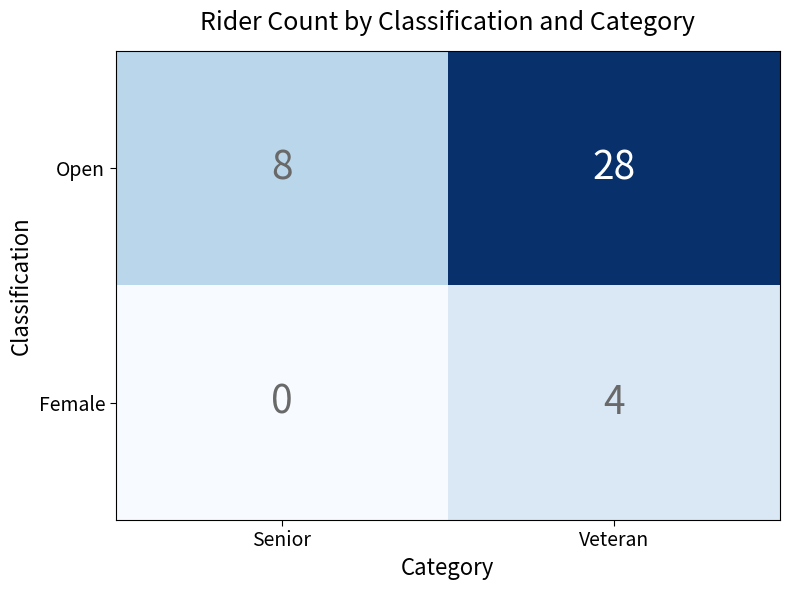

Which category has the lowest value in the Female series?

Senior